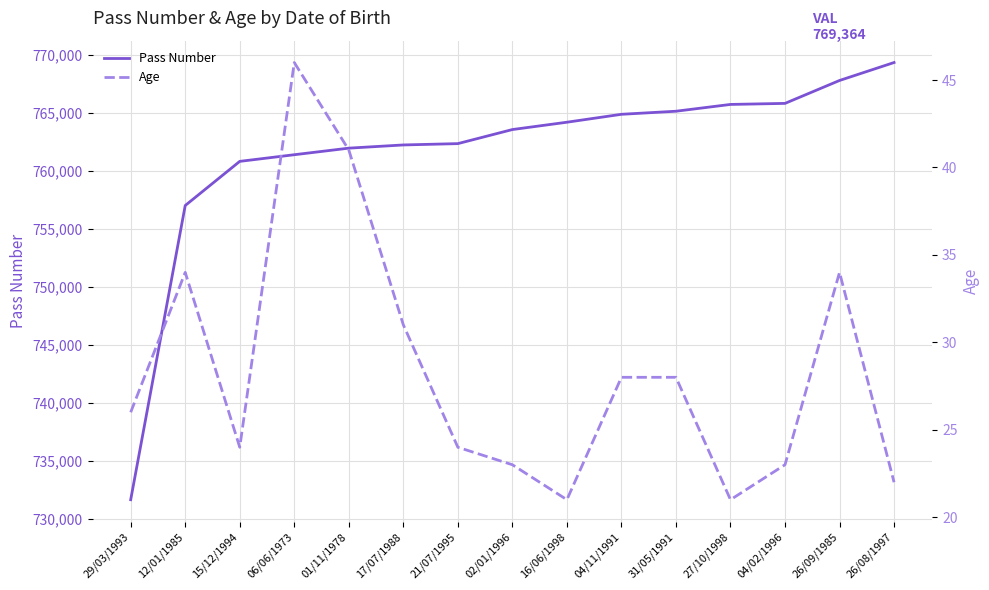

Is it true that Age equals 28 at 27/10/1998?

False